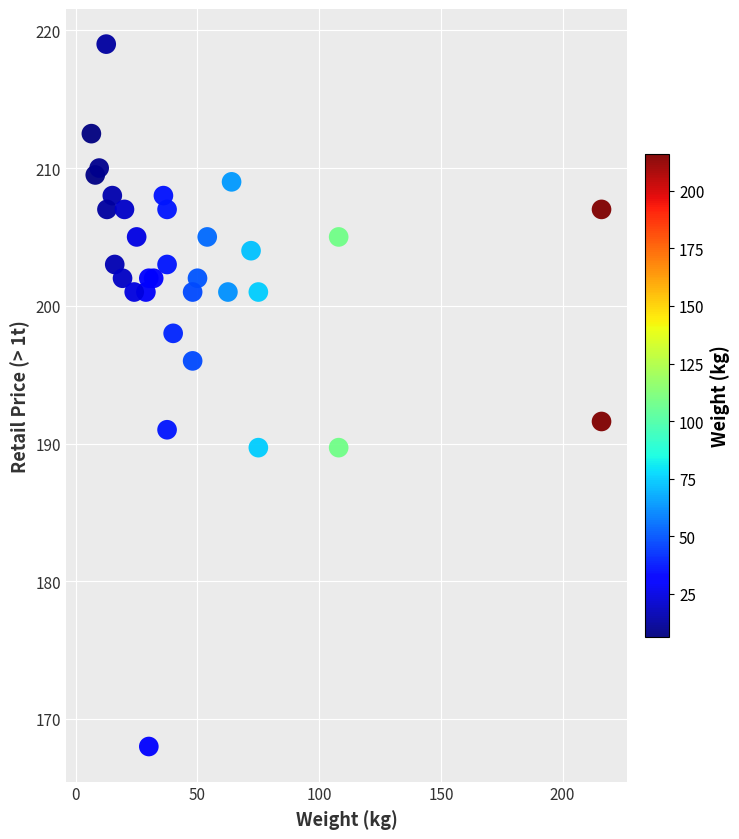

What Y value in the scatter plot is closest to 193?

191.6